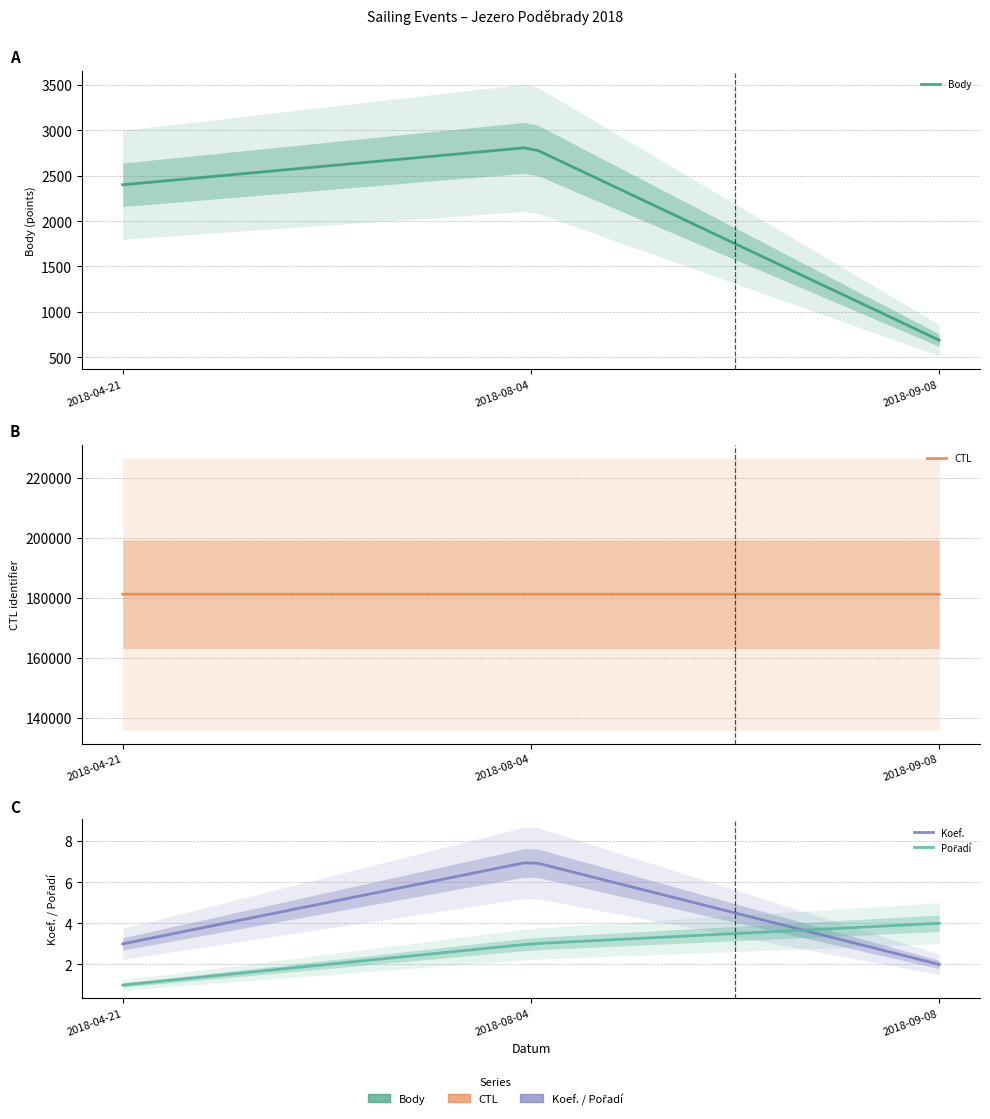

What is the minimum value shown in the chart?

1